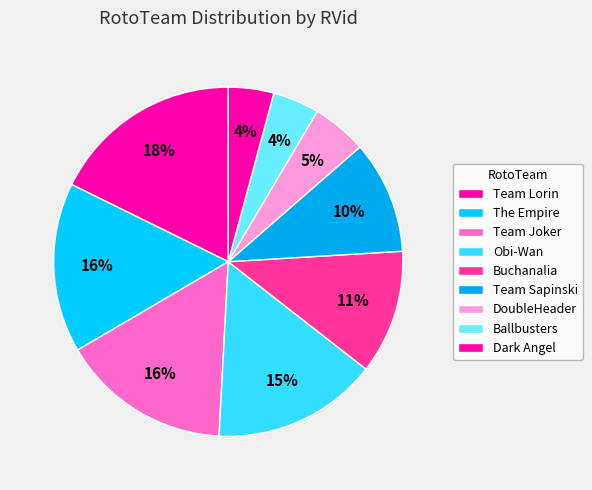

Is it true that Dark Angel is 1% of the pie?

False